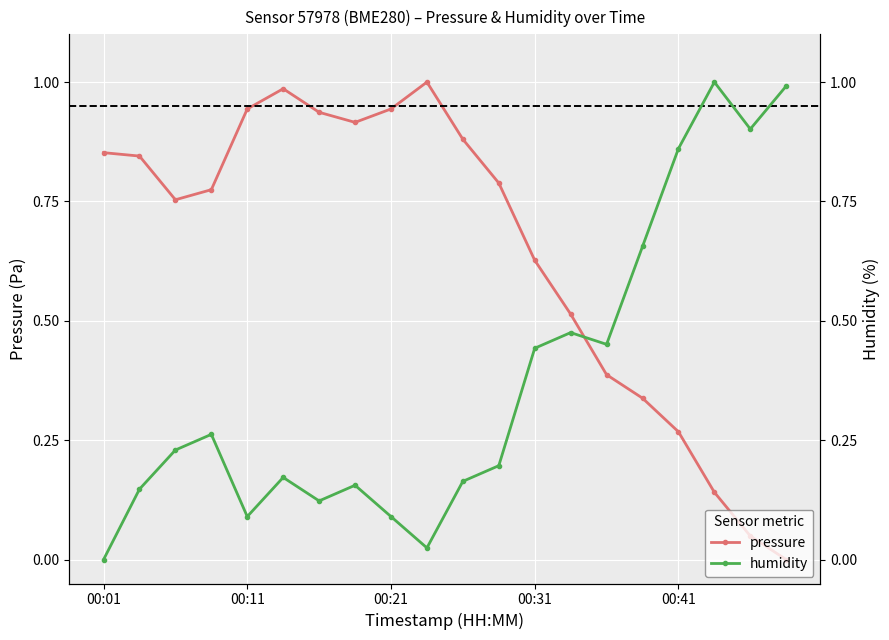

What is the maximum value shown in the chart?

1.0